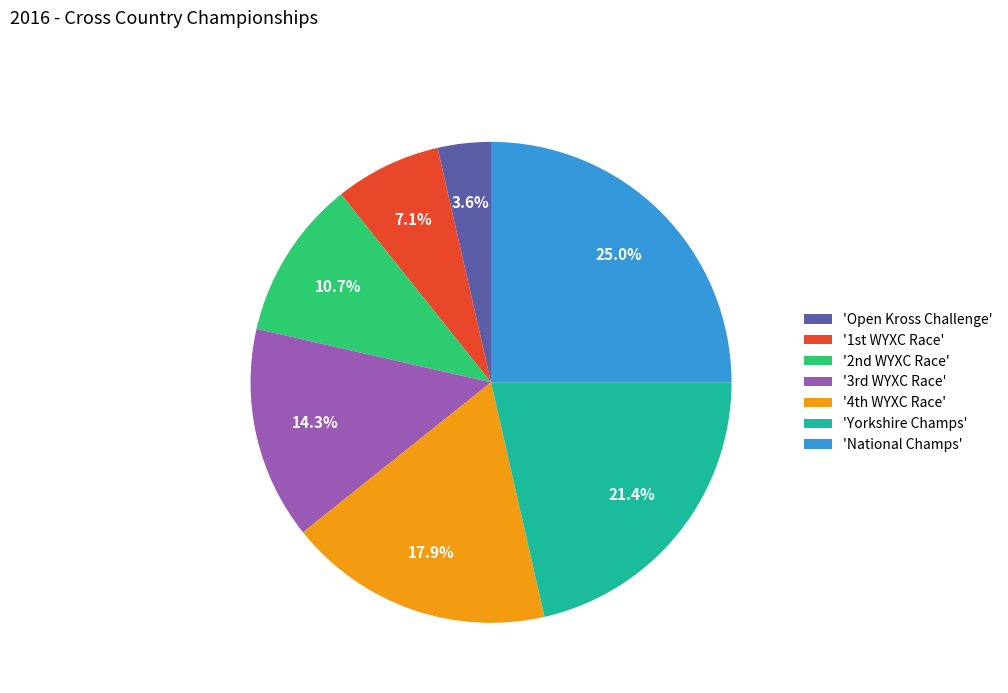

Which slice is the largest?

'National Champs'